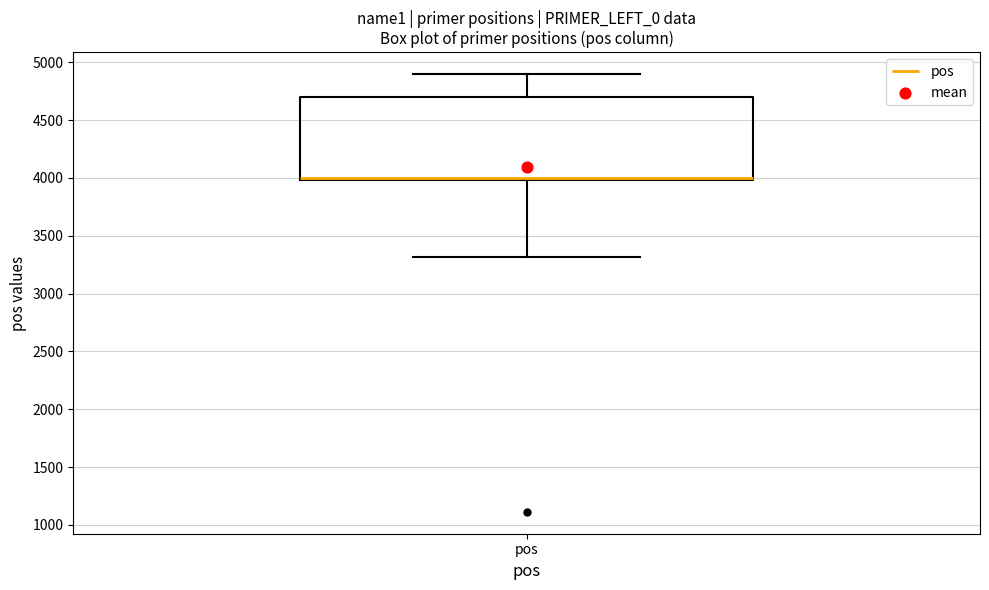

Where does the upper whisker of the box for pos end on the y-axis? The values are not printed on the chart, so give them approximately, as read against the axis.

4900